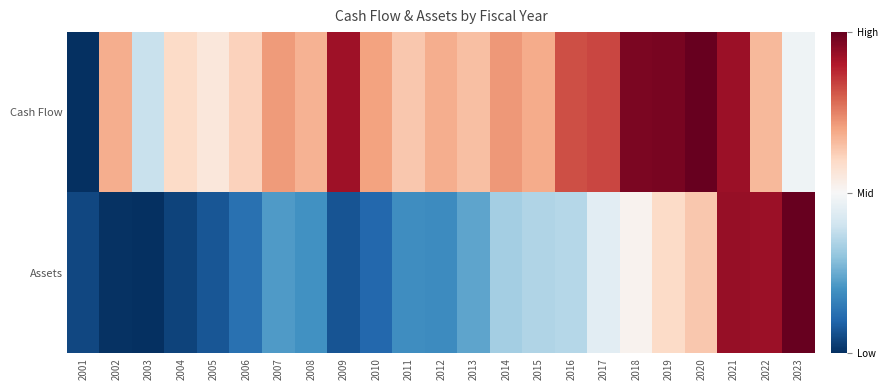

At how many categories does at least one series exceed 0?

21